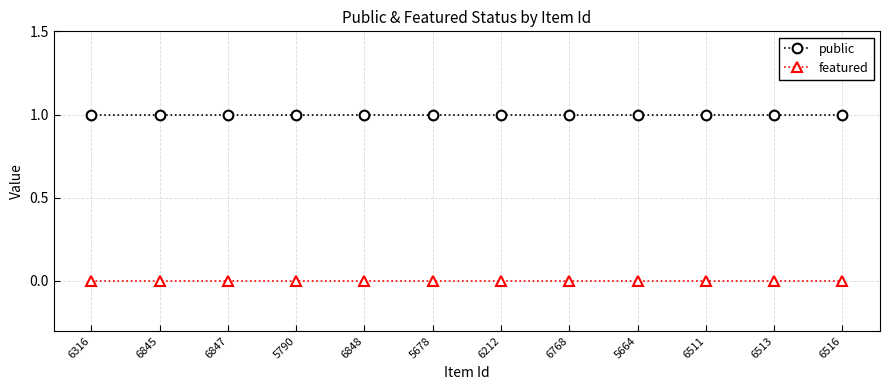

At how many categories does at least one series exceed 0?

12